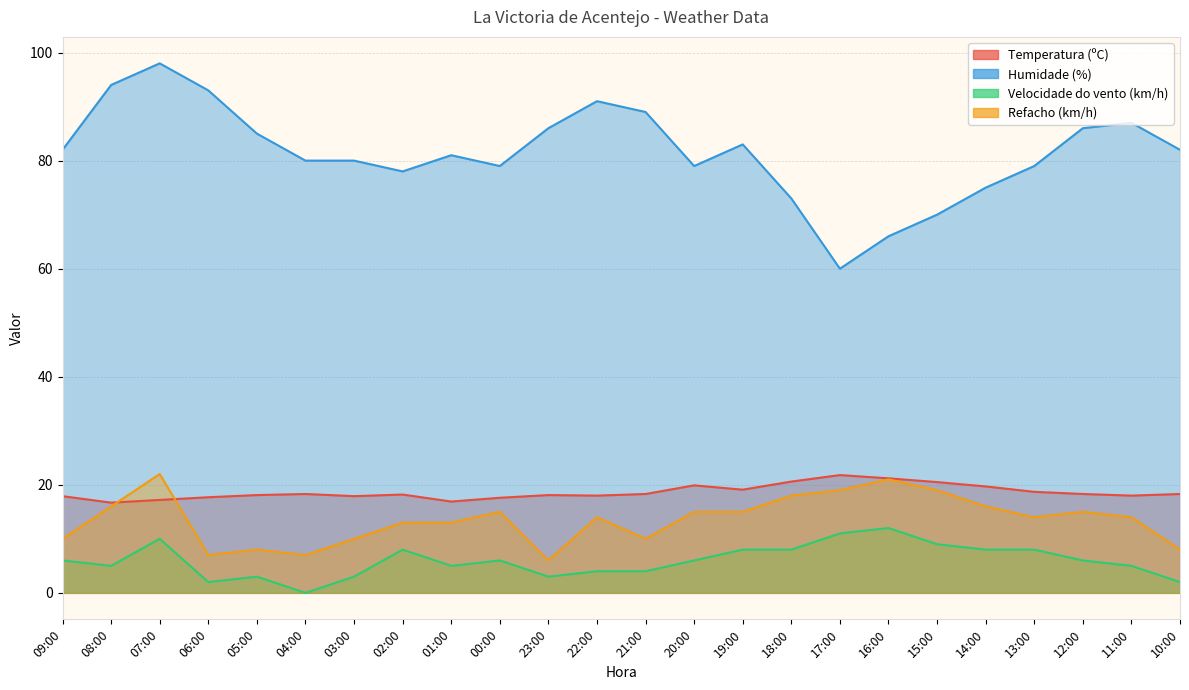

What is the approximate value of Refacho (km/h) at 09:00?

10.0